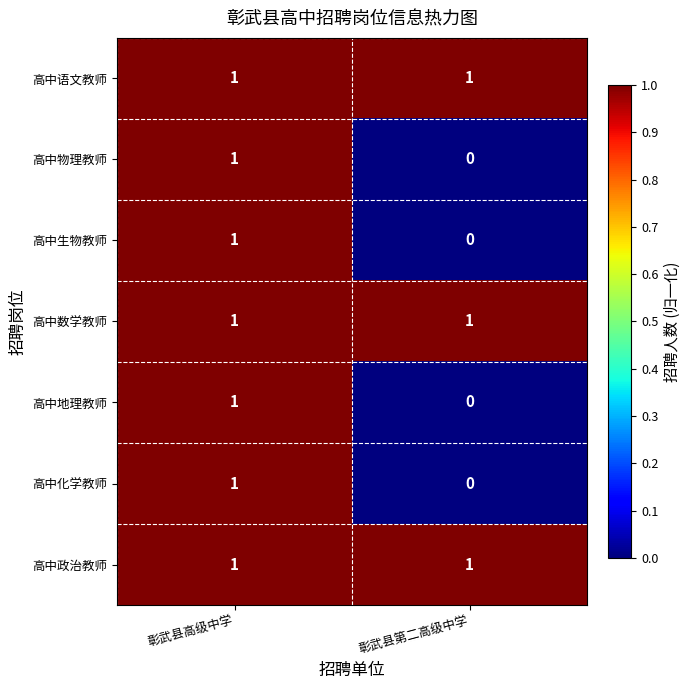

The 高中物理教师 series shows 1 at 彰武县高级中学. True or false?

True